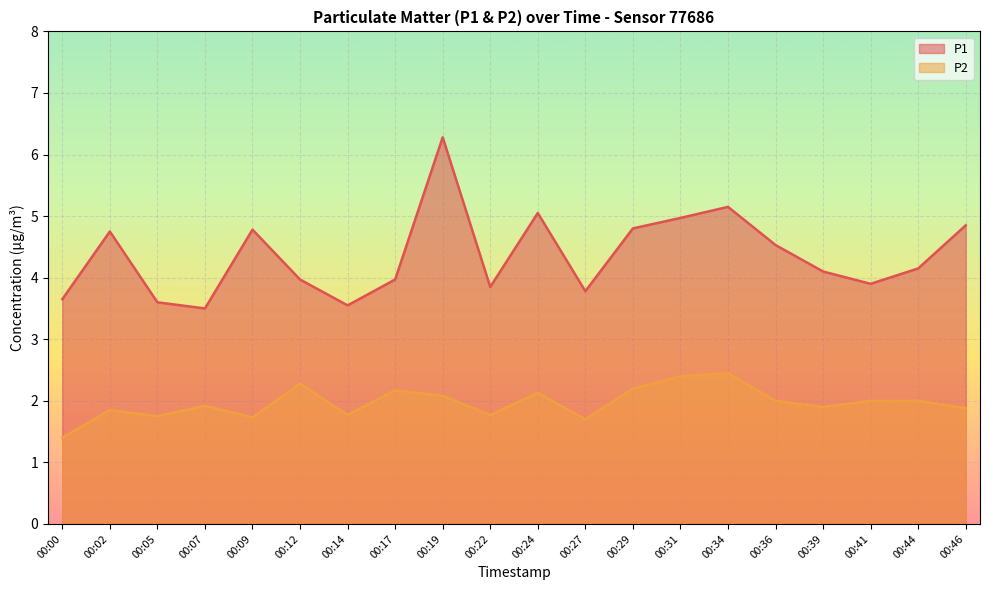

Count the number of categories in the chart.

20